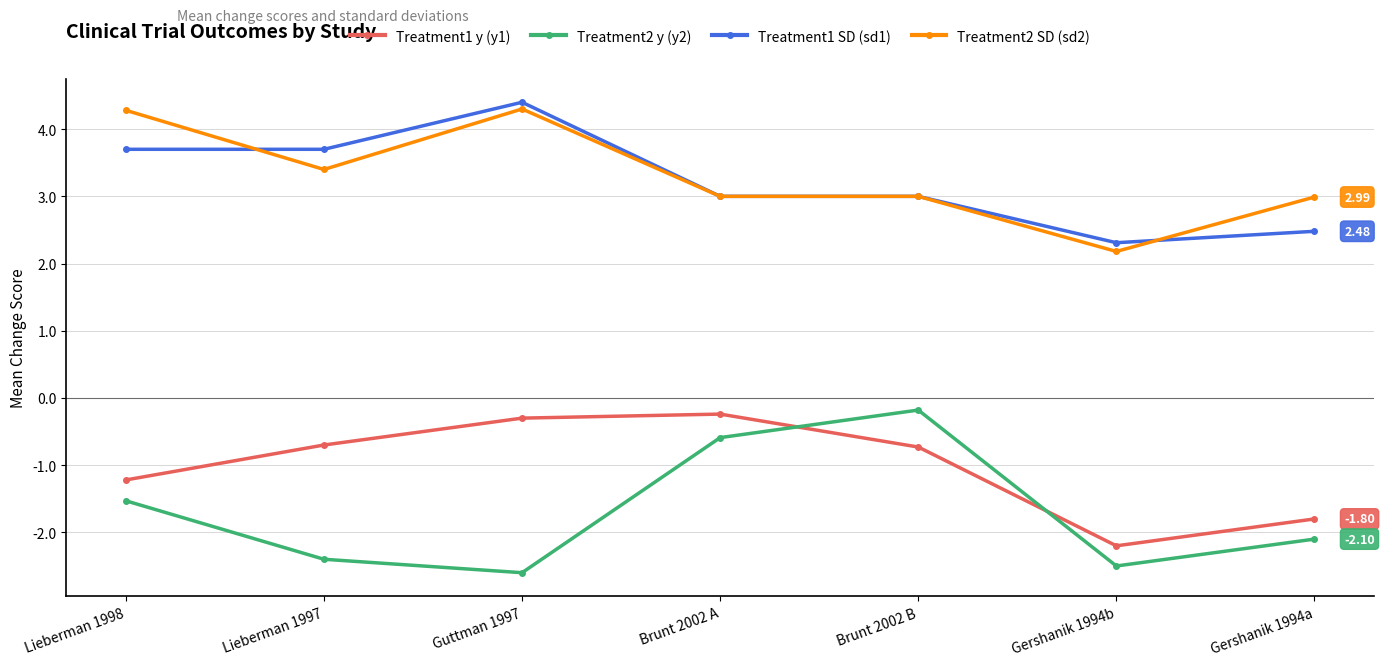

What is the label of the 4th point from the right?

Brunt 2002 A